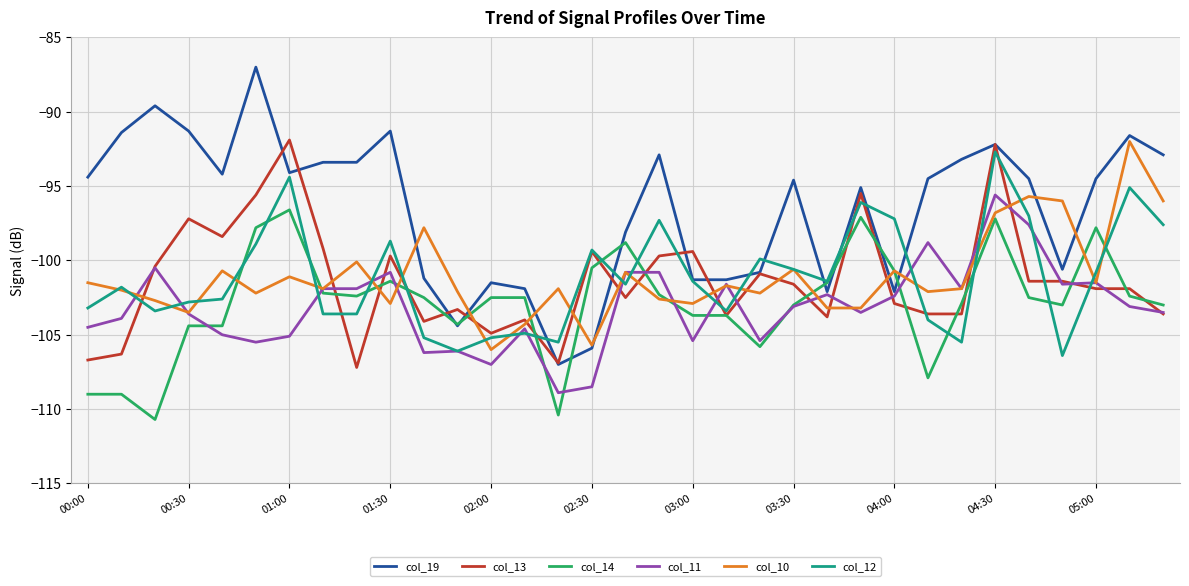

What is the highest value of the col_13 series?

-91.9